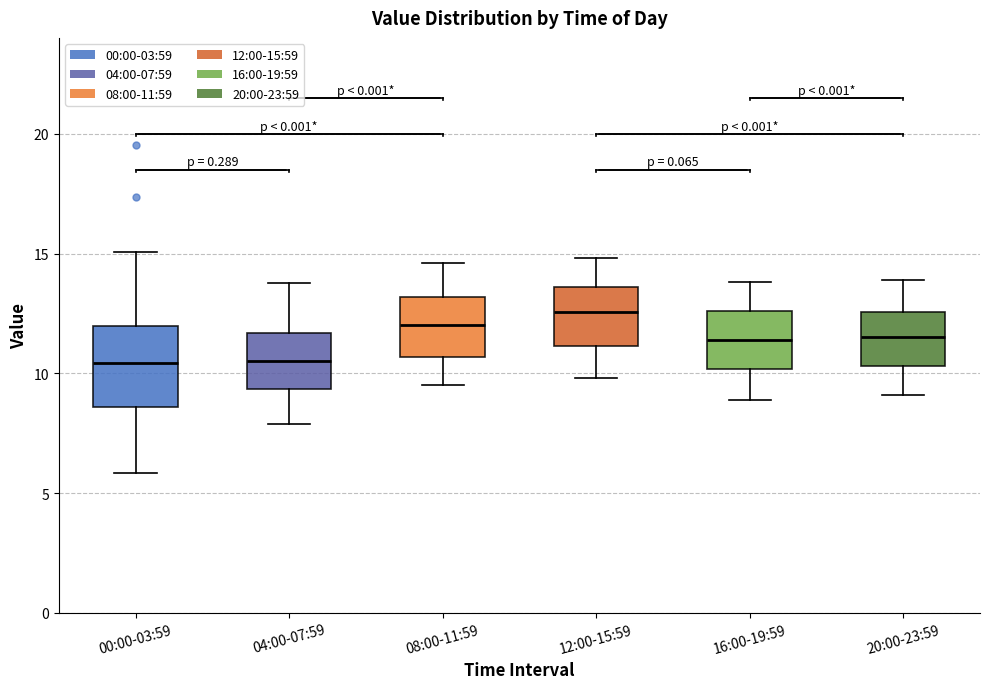

Reading left to right, read every box against the y-axis: the position of its median line, the range the box covers, and the ends of its whiskers. The values are not printed on the chart, so give them approximately, as read against the axis.

00:00-03:59: median 10.5, box 8.5 to 12.0, whiskers 6.0 to 15.0
04:00-07:59: median 10.5, box 9.5 to 11.5, whiskers 8.0 to 14.0
08:00-11:59: median 12.0, box 10.5 to 13.0, whiskers 9.5 to 14.5
12:00-15:59: median 12.5, box 11.0 to 13.5, whiskers 10.0 to 15.0
16:00-19:59: median 11.5, box 10.0 to 12.5, whiskers 9.0 to 14.0
20:00-23:59: median 11.5, box 10.5 to 12.5, whiskers 9.0 to 14.0